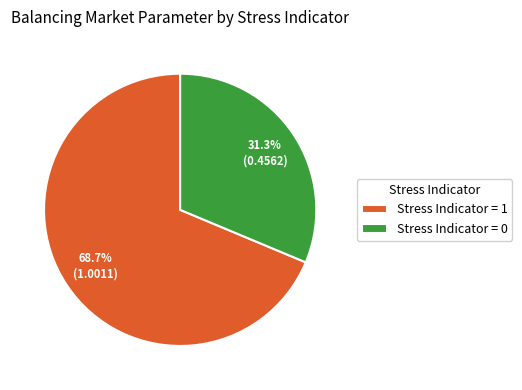

What percentage is NOT represented by Stress Indicator = 1?

31.3%